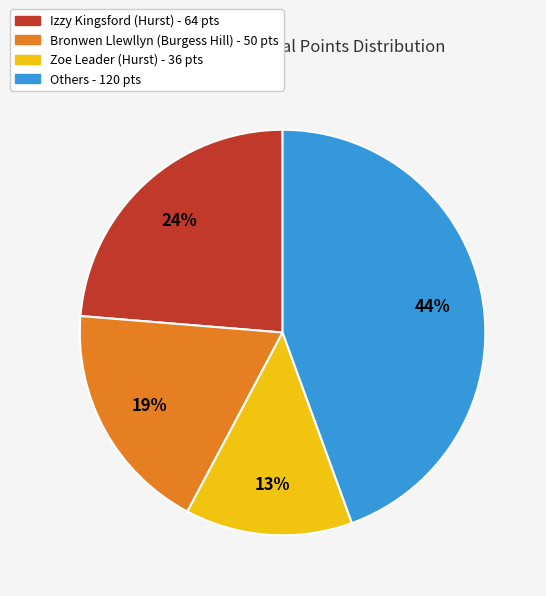

To the nearest percent, what is the average slice percentage?

25%